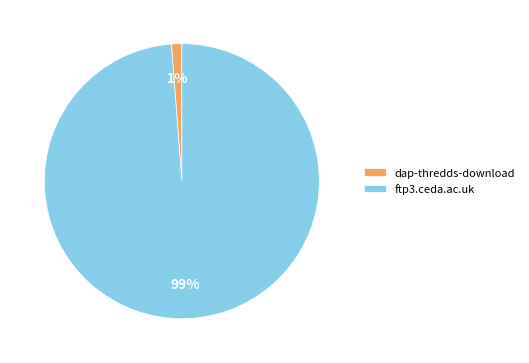

Which has a higher value, ftp3.ceda.ac.uk or dap-thredds-download?

ftp3.ceda.ac.uk